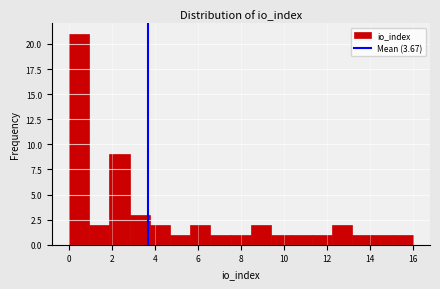

Reading left to right, transcribe this chart: for each bar, give the range it covers on the x-axis and its height. Neither the bar edges nor the heights are printed on the chart, so give them approximately, as read against the axes.

0.0 to 1.0: 21
1.0 to 1.8: 2
1.8 to 2.8: 9
2.8 to 3.8: 3
3.8 to 4.8: 2
4.8 to 5.6: 1
5.6 to 6.6: 2
6.6 to 7.6: 1
7.6 to 8.4: 1
8.4 to 9.4: 2
9.4 to 10.4: 1
10.4 to 11.2: 1
11.2 to 12.2: 1
12.2 to 13.2: 2
13.2 to 14.2: 1
14.2 to 15.0: 1
15.0 to 16.0: 1